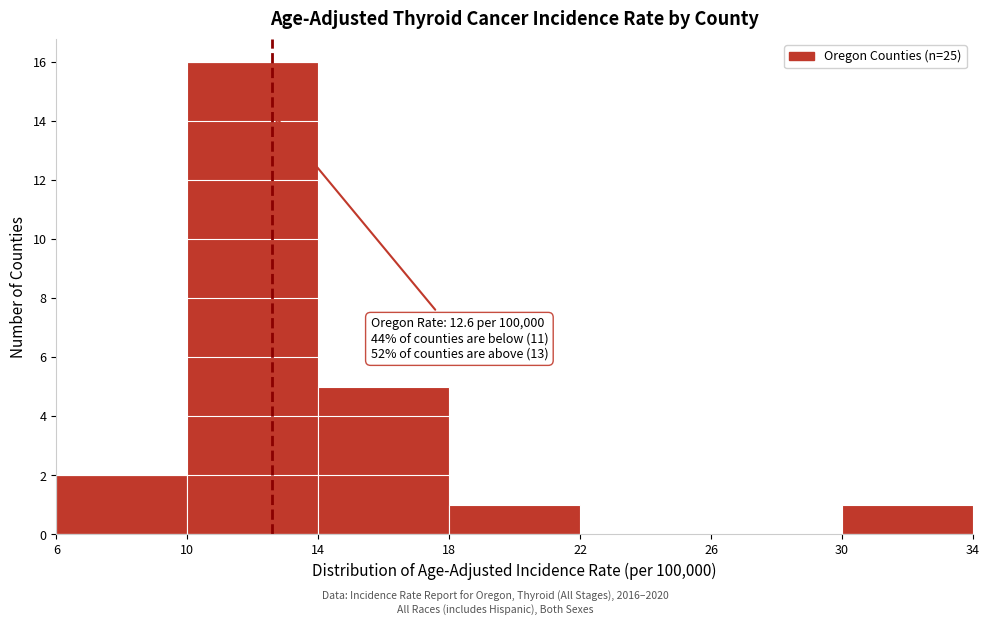

Which range on the x-axis has the tallest bar?

10 to 14